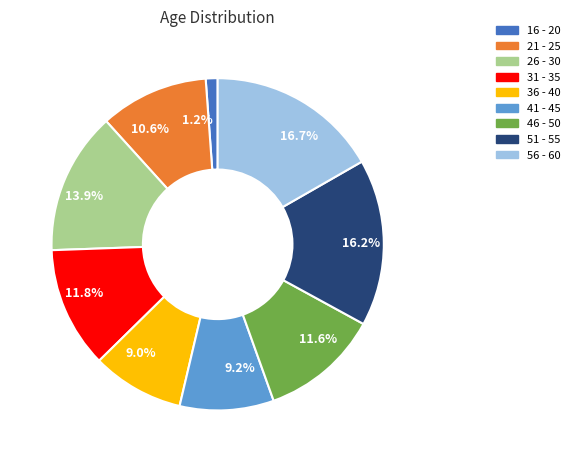

Approximately how many times larger is the value at 9.2% compared to 13.9%?

0.7